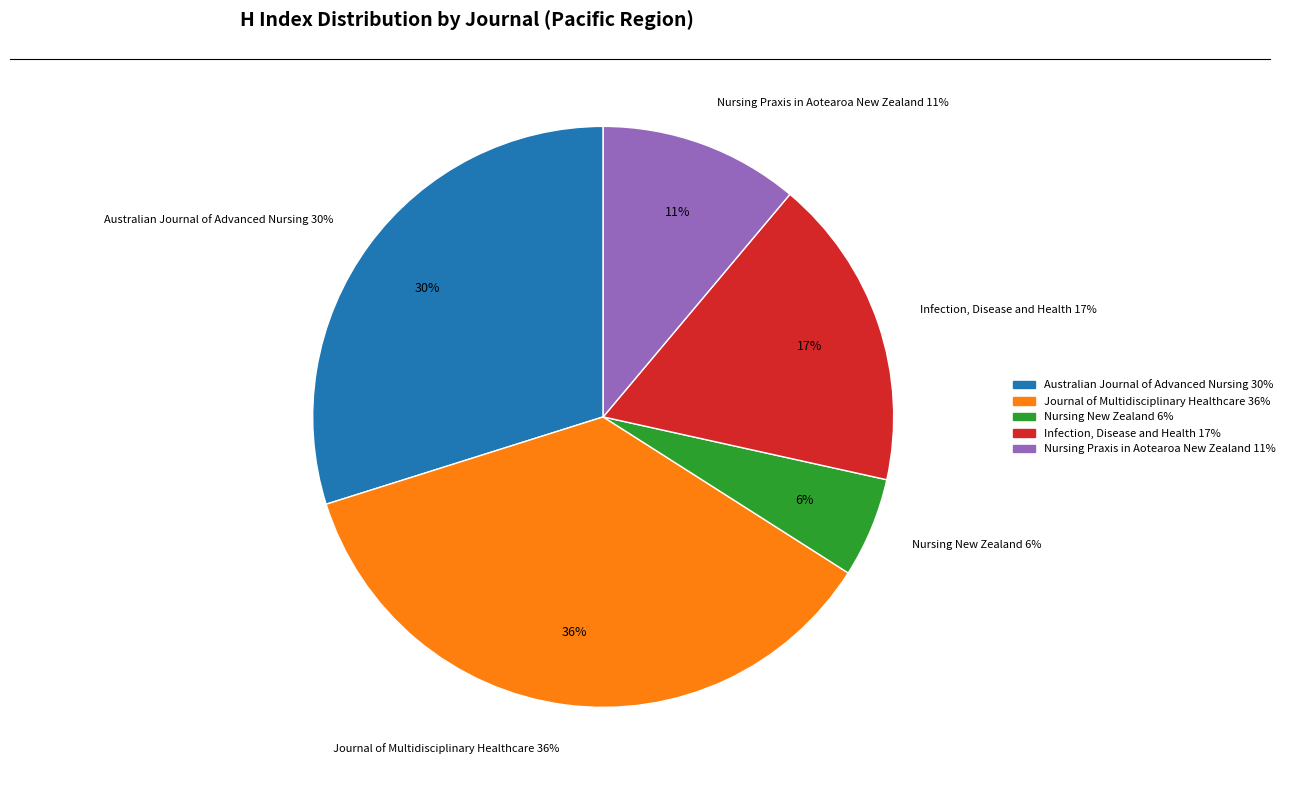

Is there any slice that represents more than half of the pie?

No